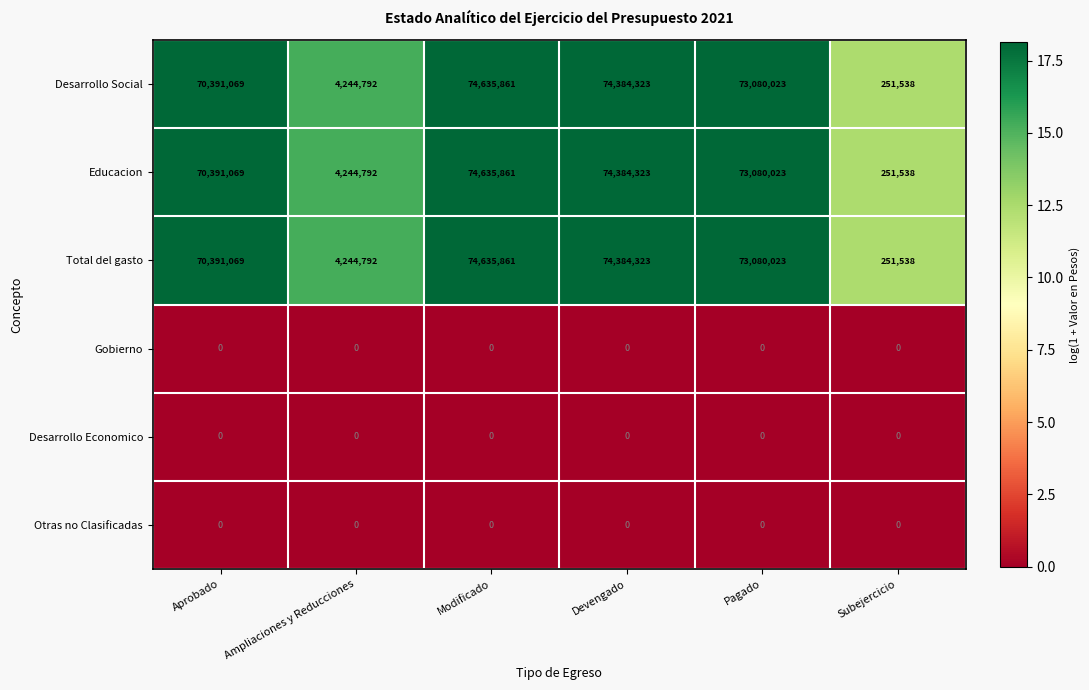

How many categories are shown in the chart?

6